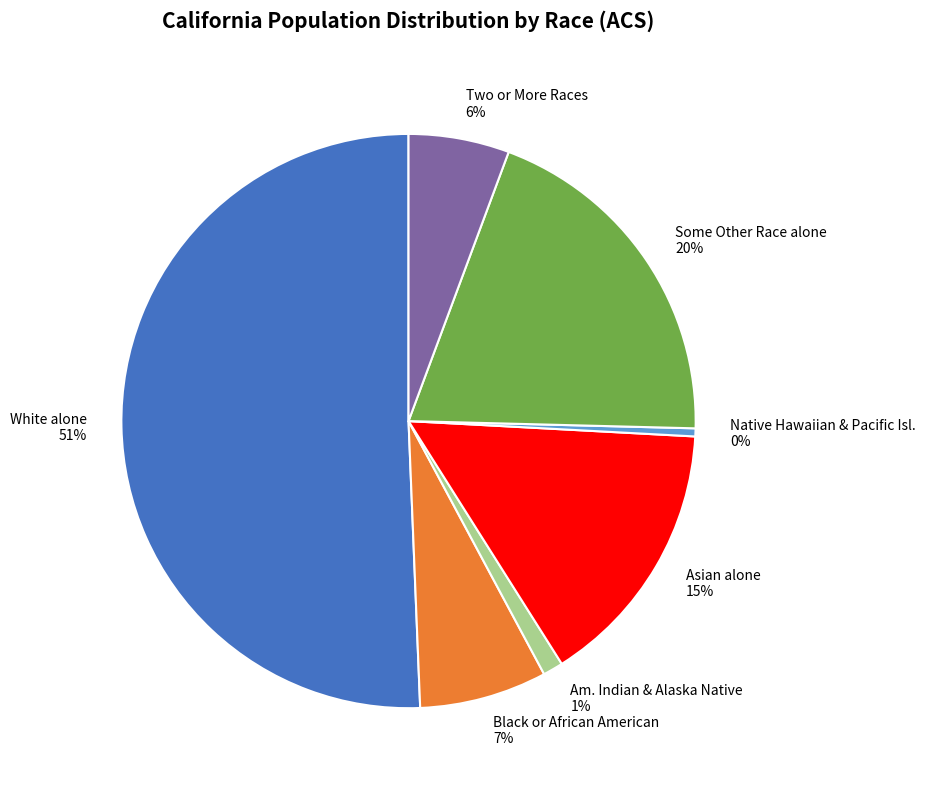

How many segments does this pie chart have?

7